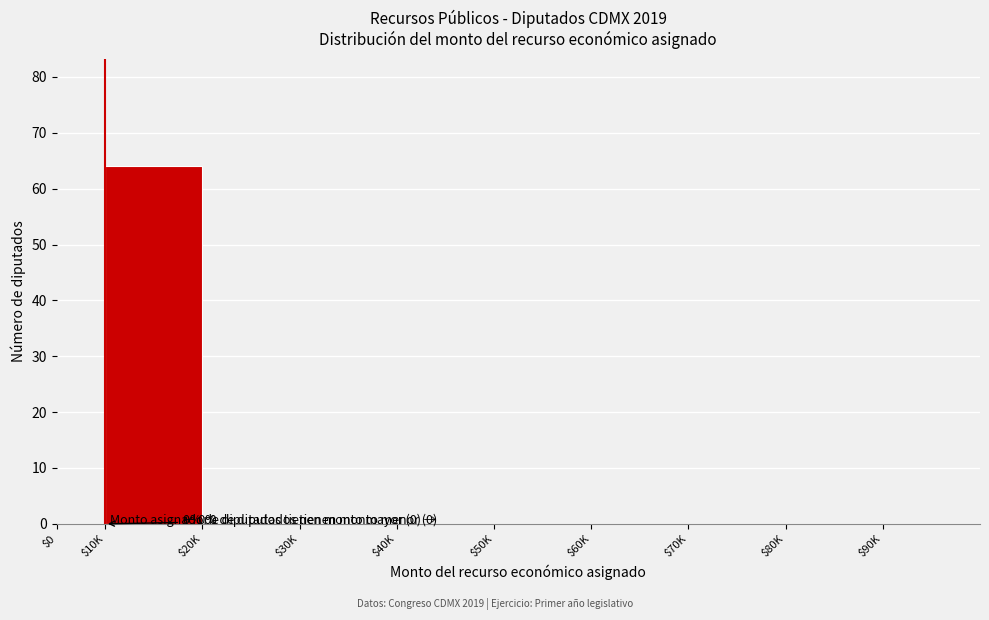

The value at $80K is 0. True or false?

True